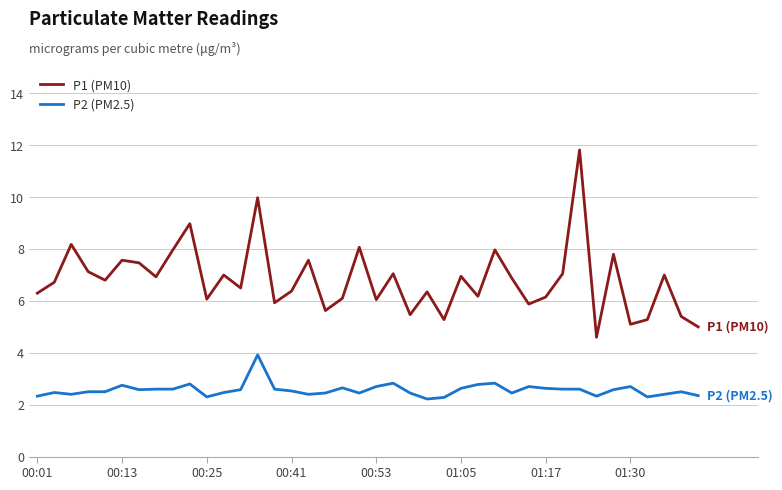

Which series has the largest total across all categories?

P1 (PM10)